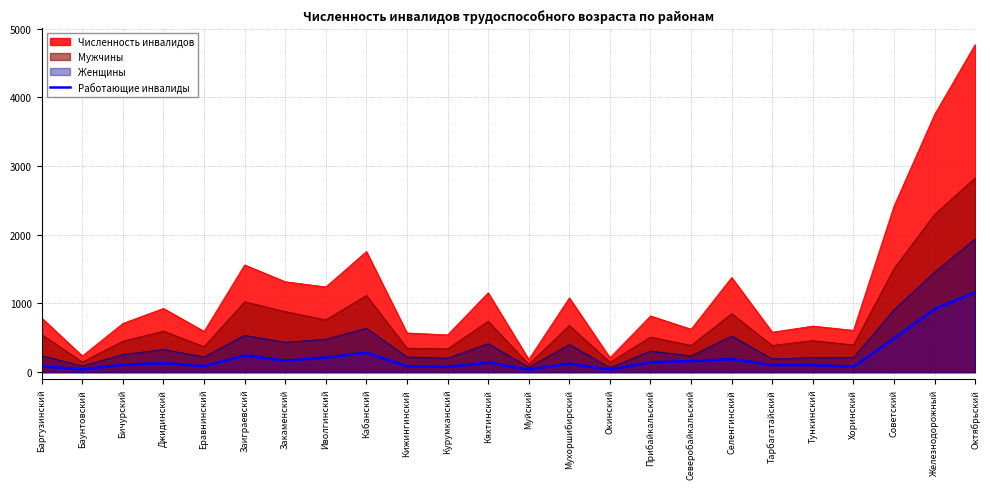

Reading left to right, list all the values displayed in this chart.

85	41	107	130	88	242	167	213	283	85	77	140	38	123	36	144	162	190	103	103	78	490	919	1161